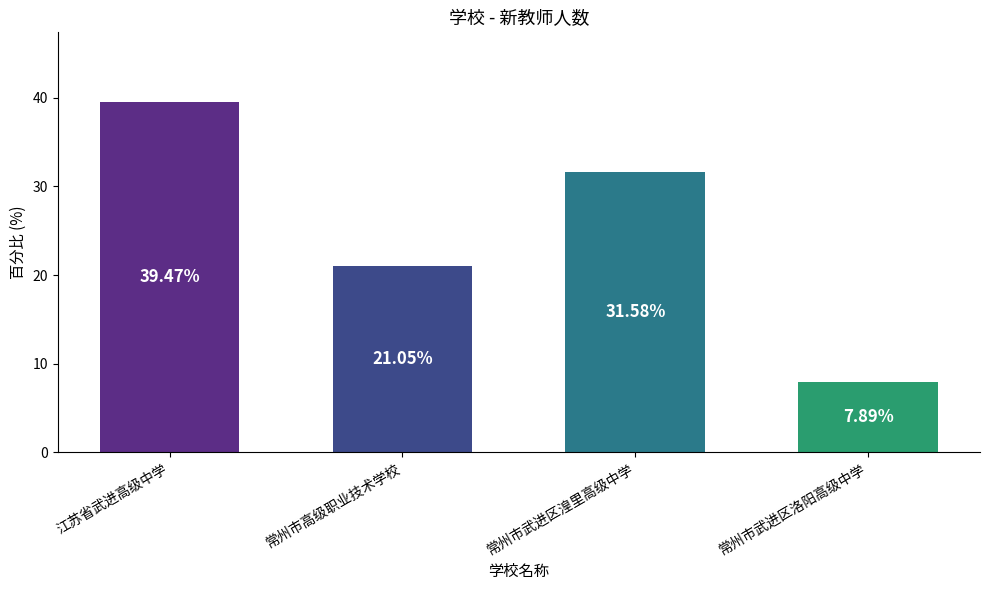

What is the difference between the second highest and minimum values?

23.7